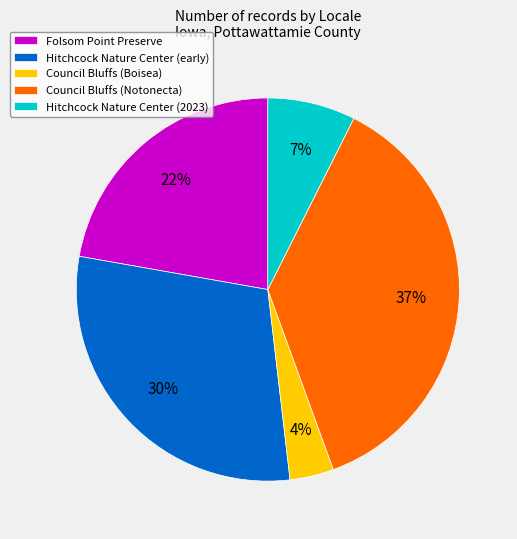

Does Council Bluffs (Notonecta) represent more than half of the total?

No